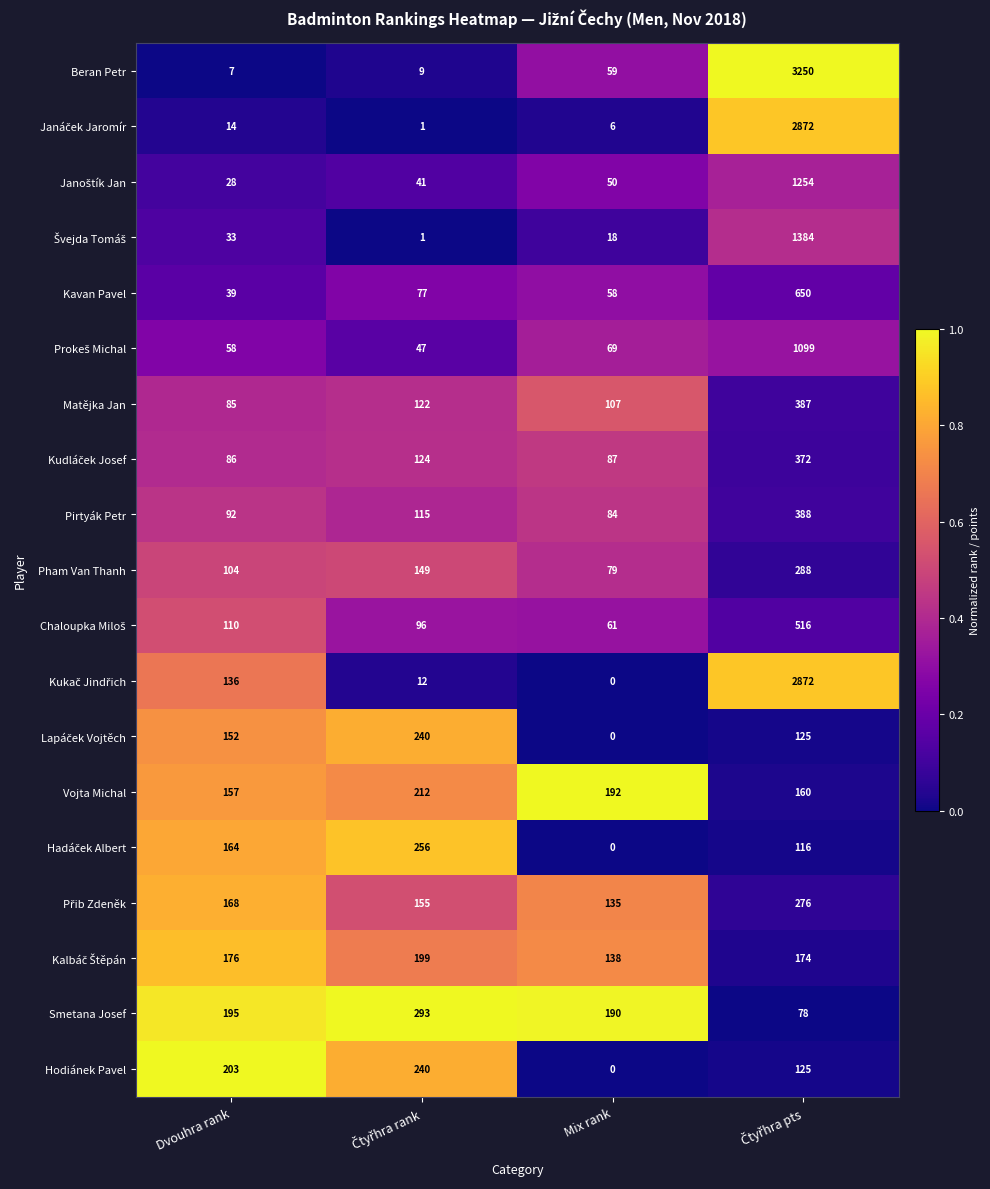

Which series has the largest total across all categories?

Beran Petr